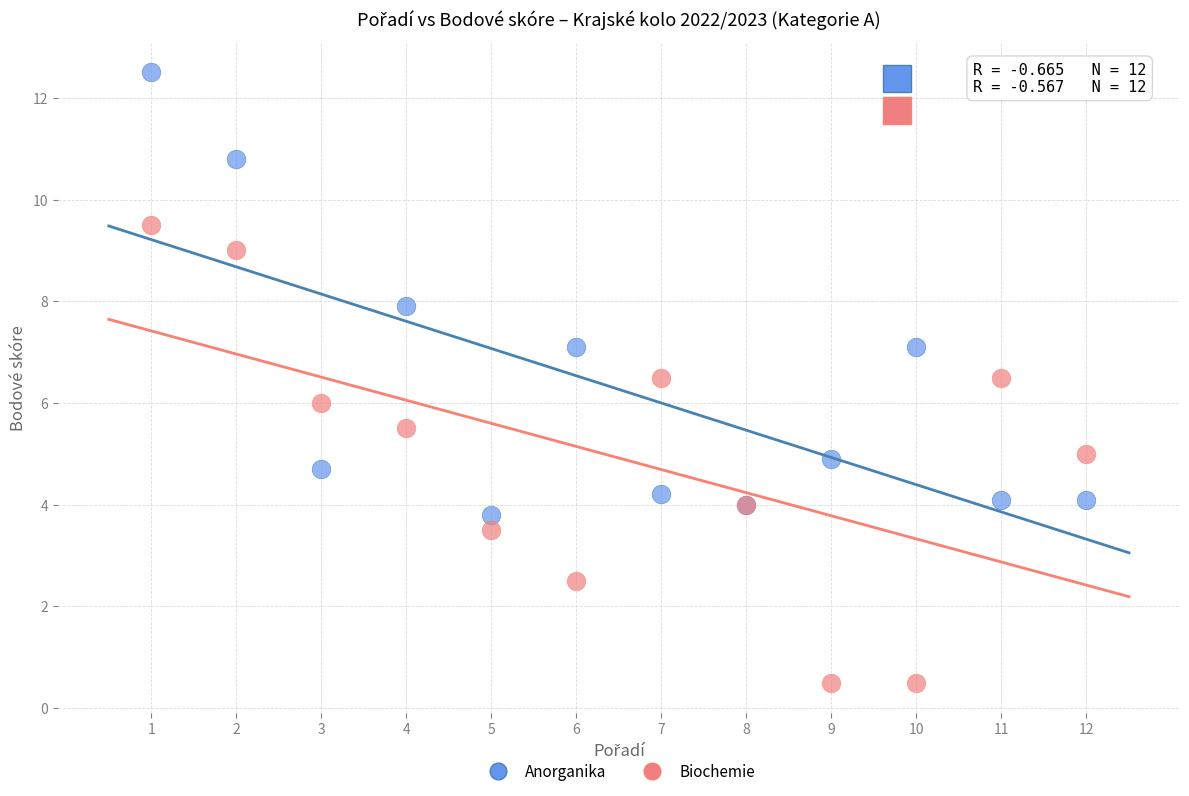

Which series reaches the maximum Y coordinate?

Anorganika